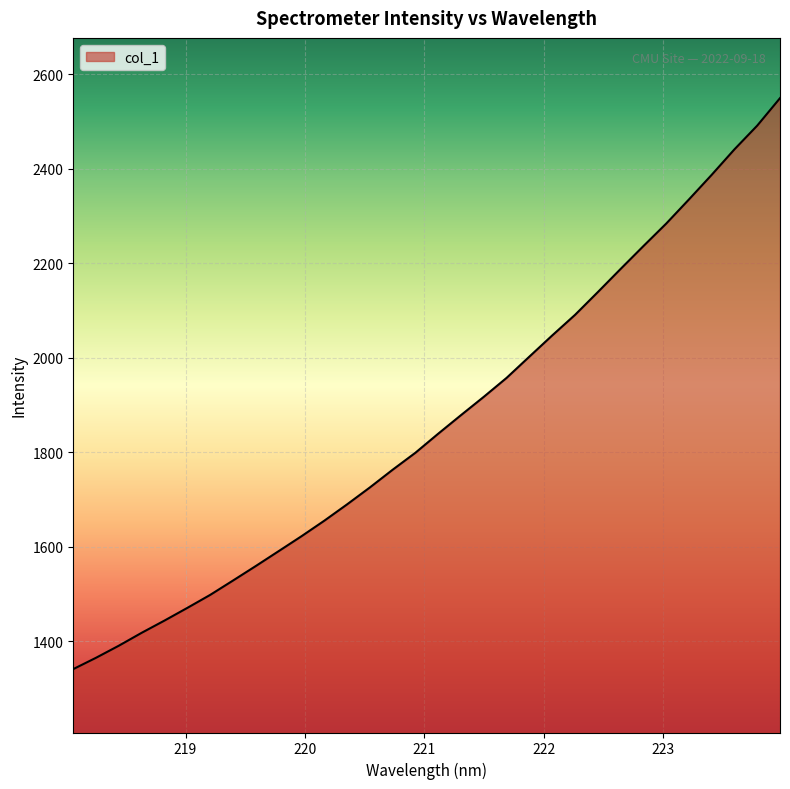

What is the maximum value shown in the chart?

2549.5